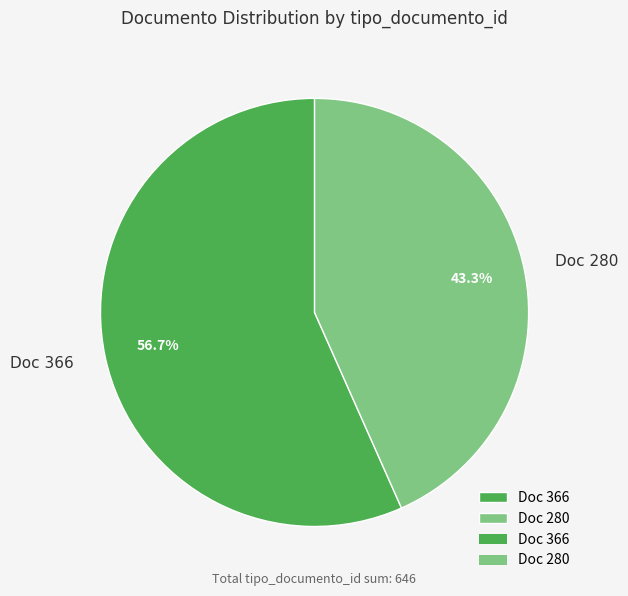

Which category has the biggest portion of the pie?

Doc 366